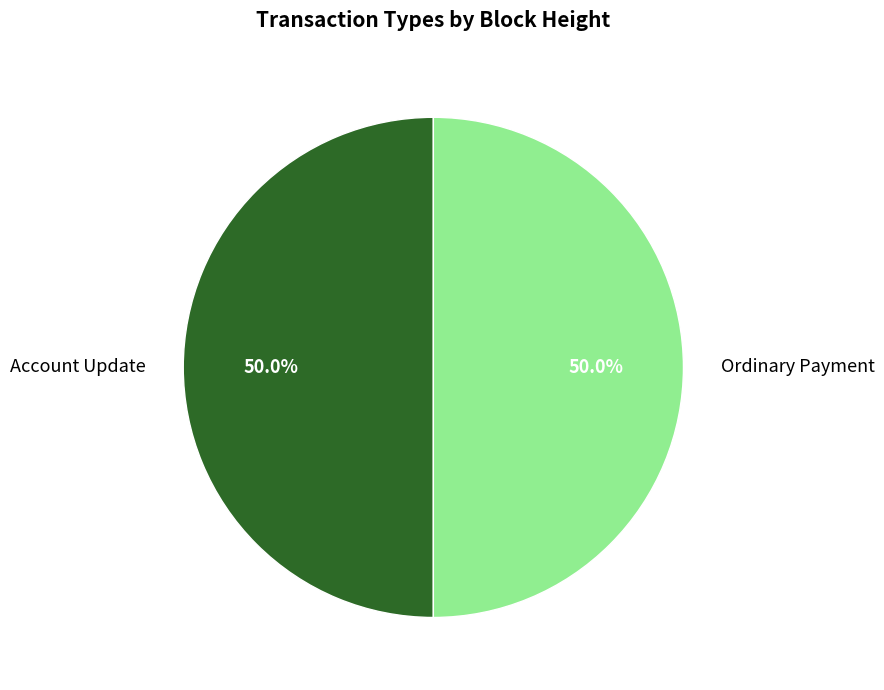

Approximately how many times larger is the value at Ordinary Payment compared to Account Update?

1.0